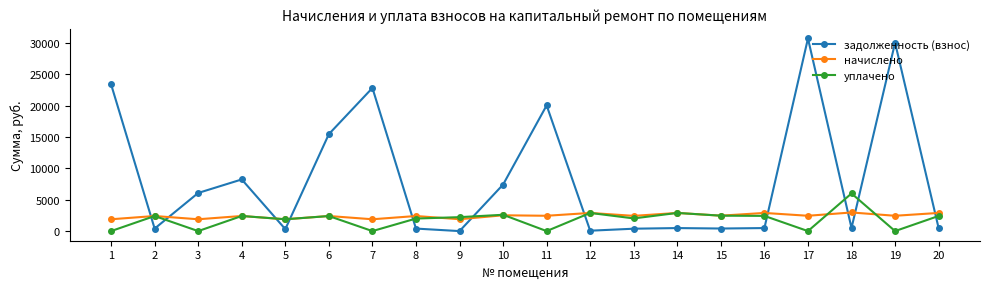

Rank the series by their maximum value, from lowest to highest.

начислено, уплачено, задолженность (взнос)